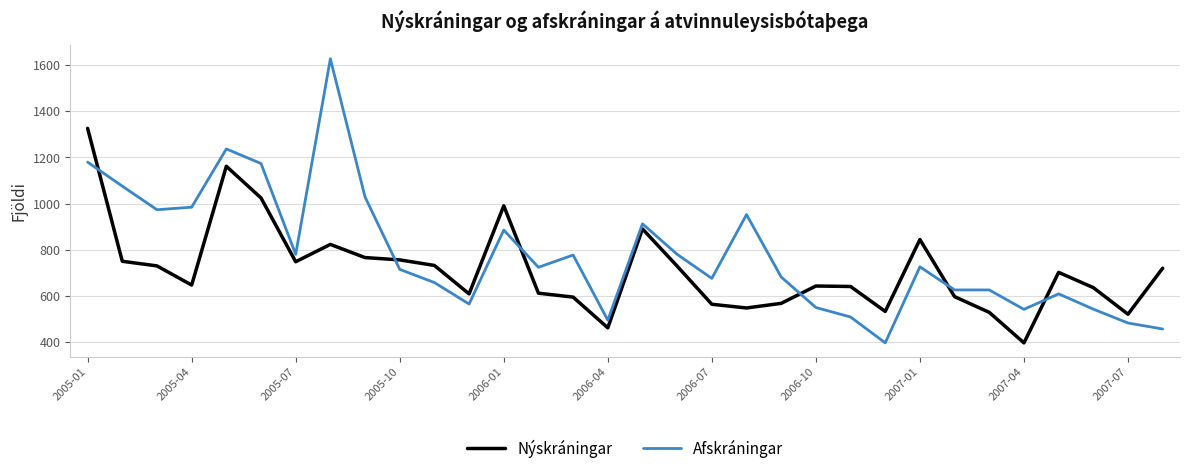

What is the minimum value shown in the chart?

398